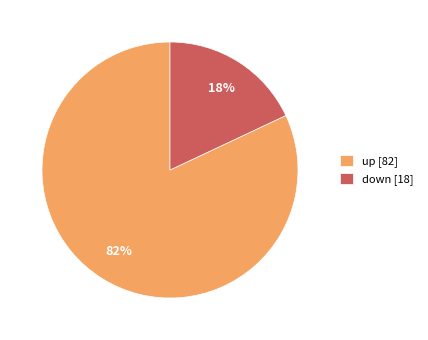

How many segments does this pie chart have?

2